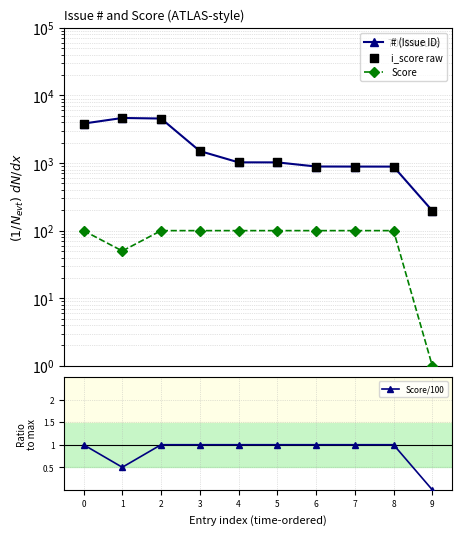

What is the total value across all series at 6?

1877.0